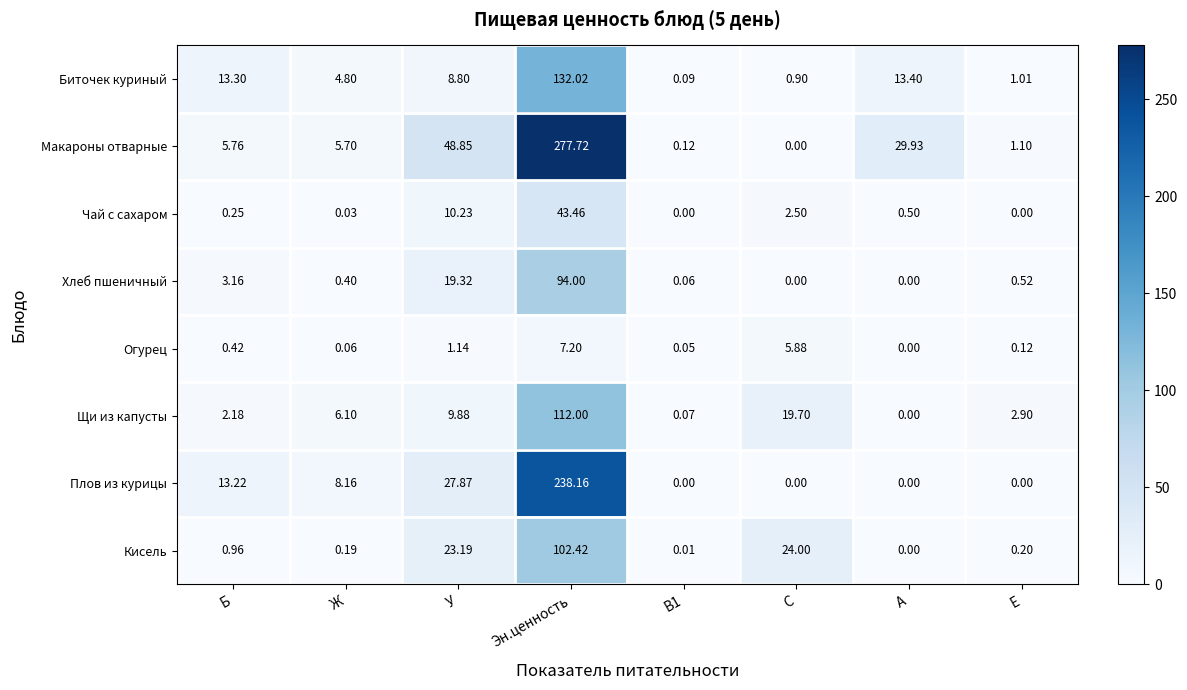

At which category does the chart reach its peak across all series?

Эн.ценность